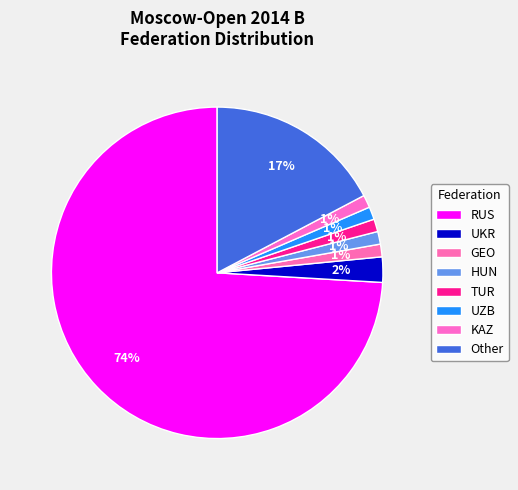

How much of the chart is everything except RUS?

25.9%